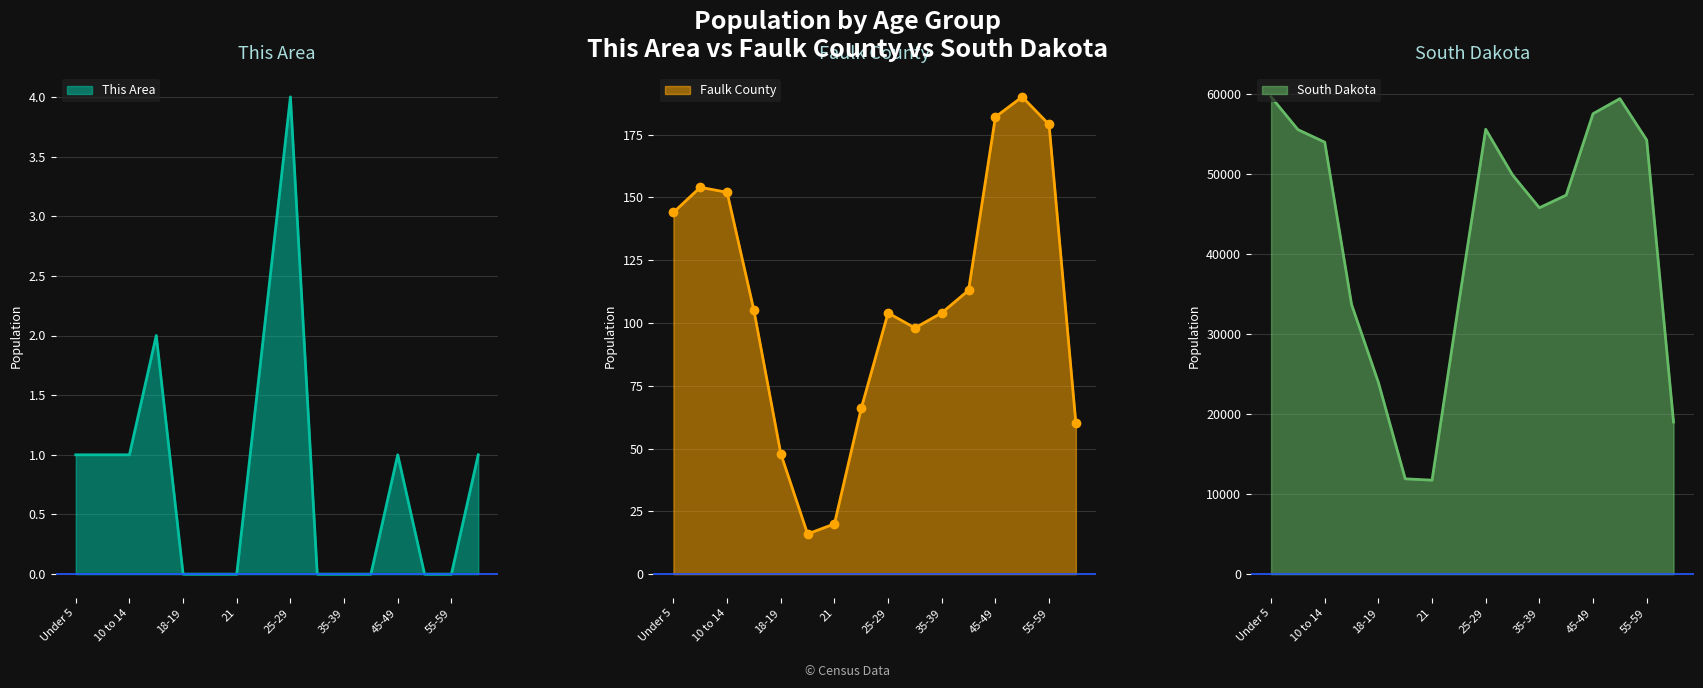

Reading left to right, transcribe all the data shown in this chart.

This Area: Under 5=1	5 to 9=1	10 to 14=1	15 to 17=2	18-19=0	20=0	21=0	22-24=2	25-29=4	30-34=0	35-39=0	40-44=0	45-49=1	50-54=0	55-59=0	60-61=1
Faulk County: Under 5=144	5 to 9=154	10 to 14=152	15 to 17=105	18-19=48	20=16	21=20	22-24=66	25-29=104	30-34=98	35-39=104	40-44=113	45-49=182	50-54=190	55-59=179	60-61=60
South Dakota: Under 5=59621	5 to 9=55531	10 to 14=53960	15 to 17=33685	18-19=23943	20=11907	21=11739	22-24=33950	25-29=55570	30-34=49859	35-39=45766	40-44=47346	45-49=57519	50-54=59399	55-59=54231	60-61=18999